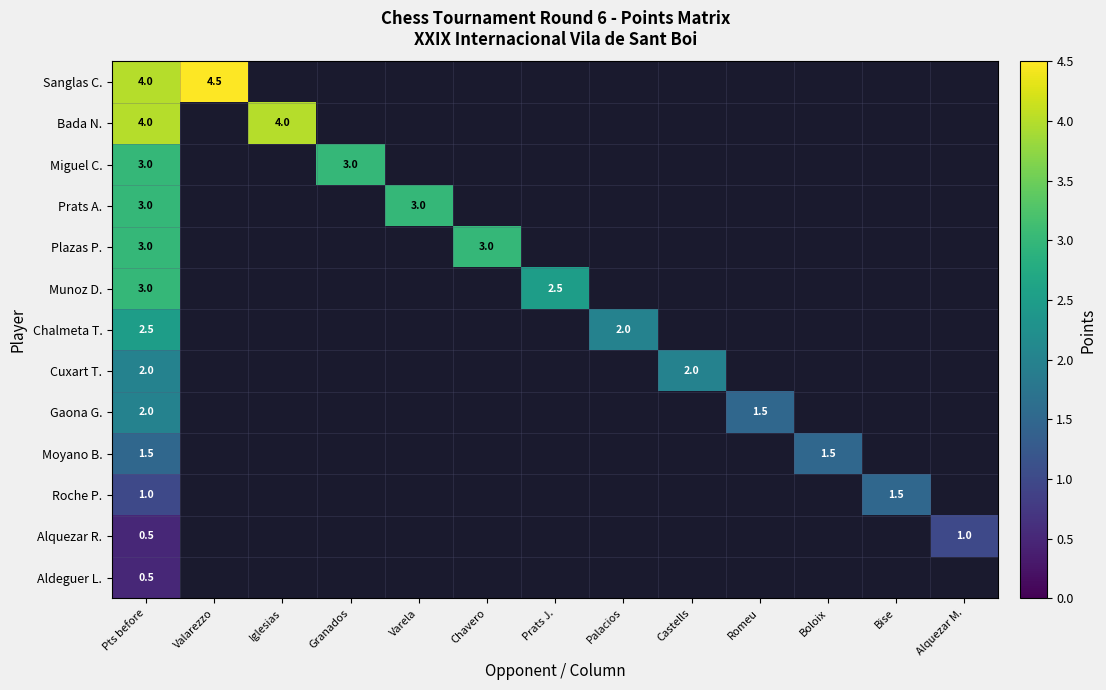

At which category is the sum across all series the highest?

Pts before